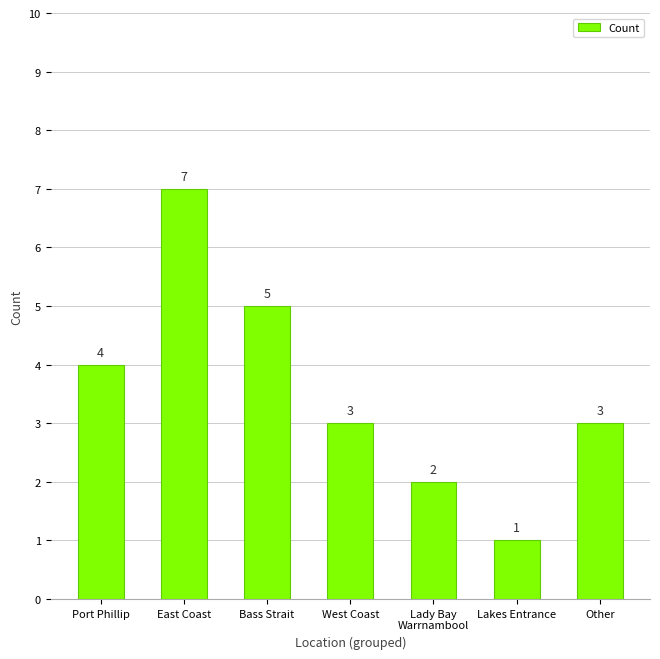

How many categories are shown in the chart?

7